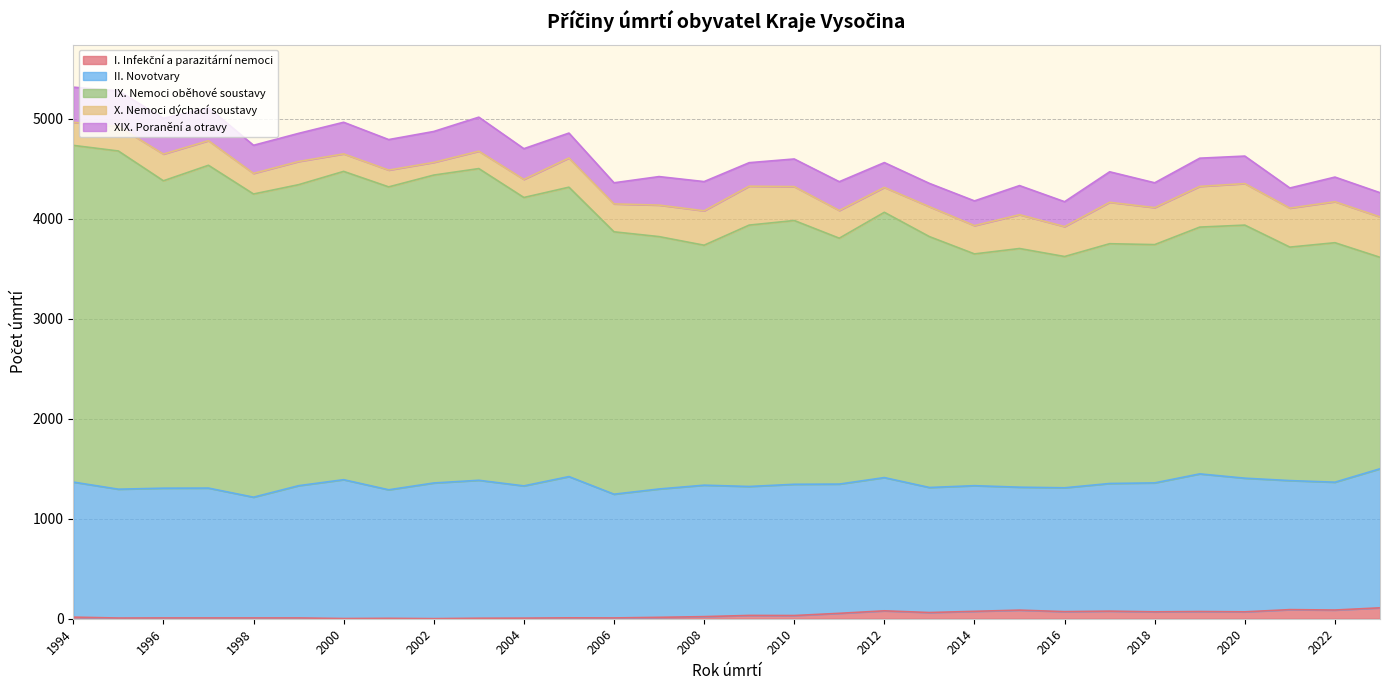

Which label corresponds to the largest value in the chart?

1995